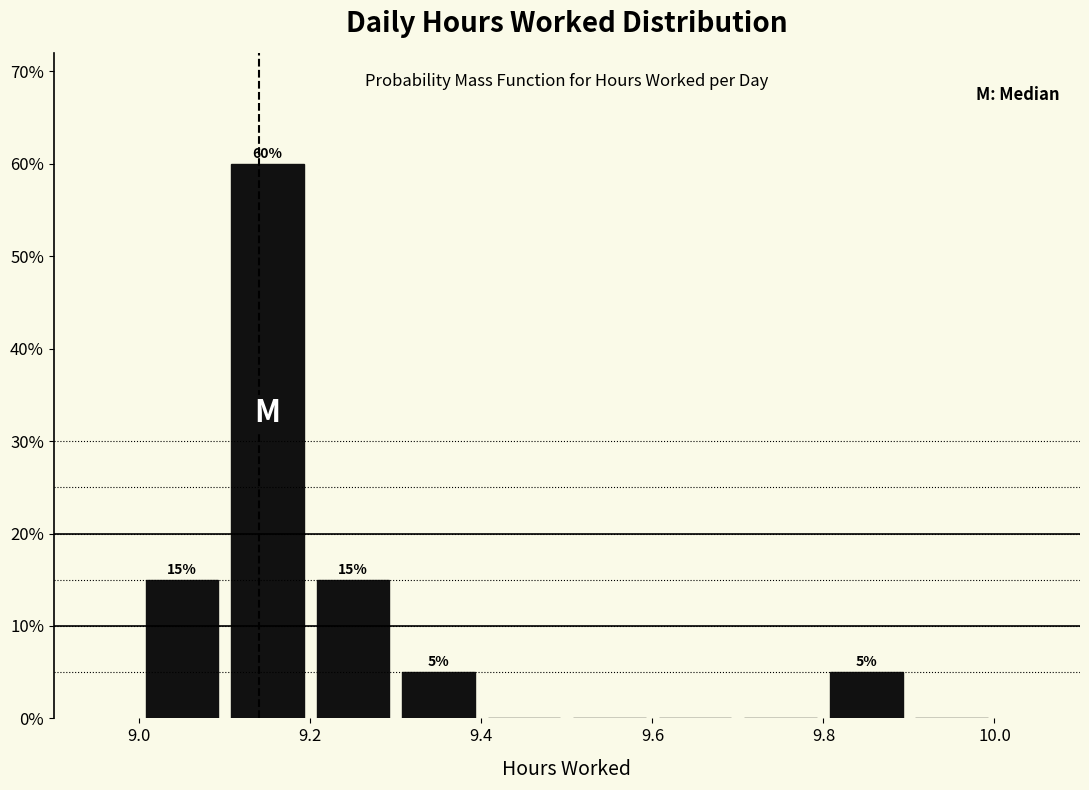

Over which range of the x-axis is the bar tallest?

9.1 to 9.2